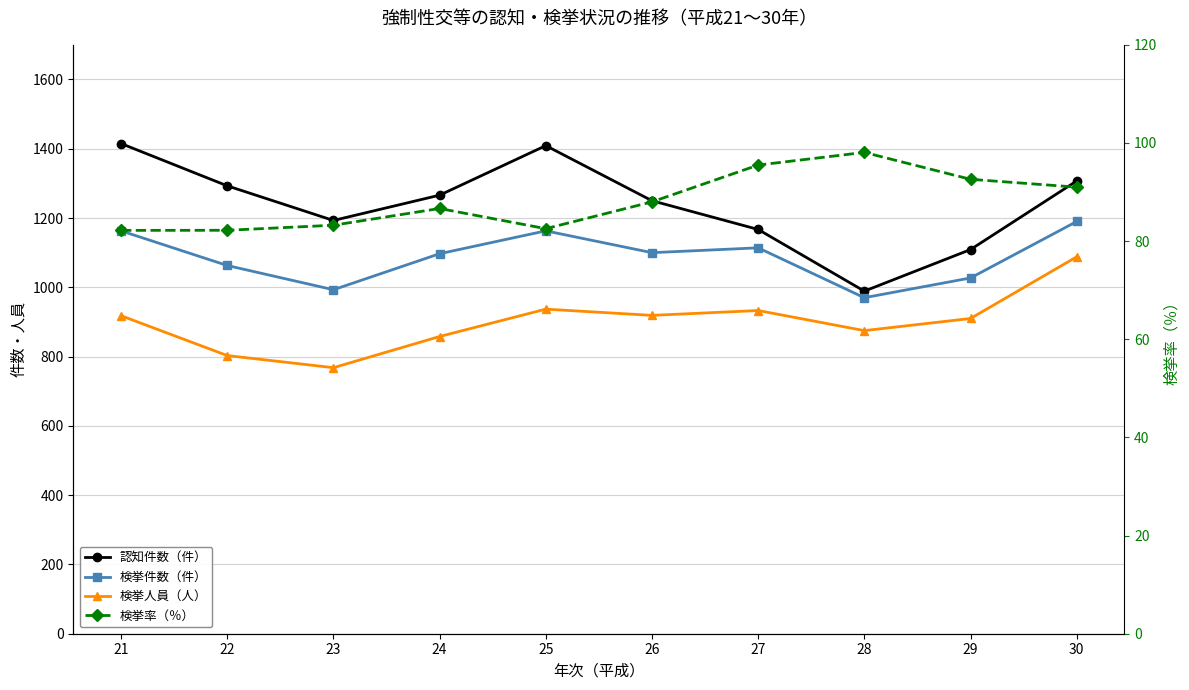

Is the value of 認知件数（件） at 24 greater than the value of 検挙率（％） at 29?

Yes